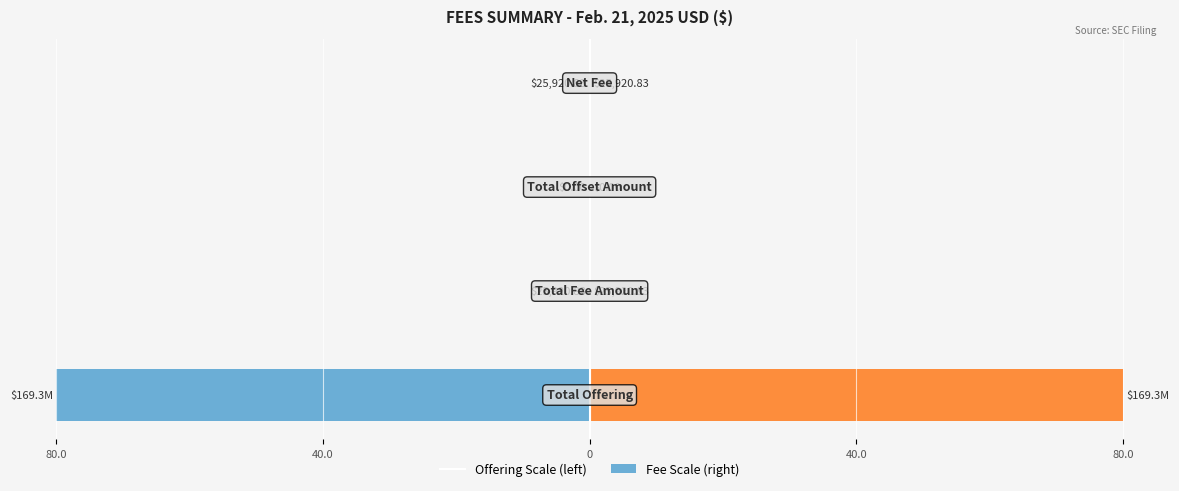

True or false: Offering/Fee (right) has a value of 80.0 at 80.0.

True